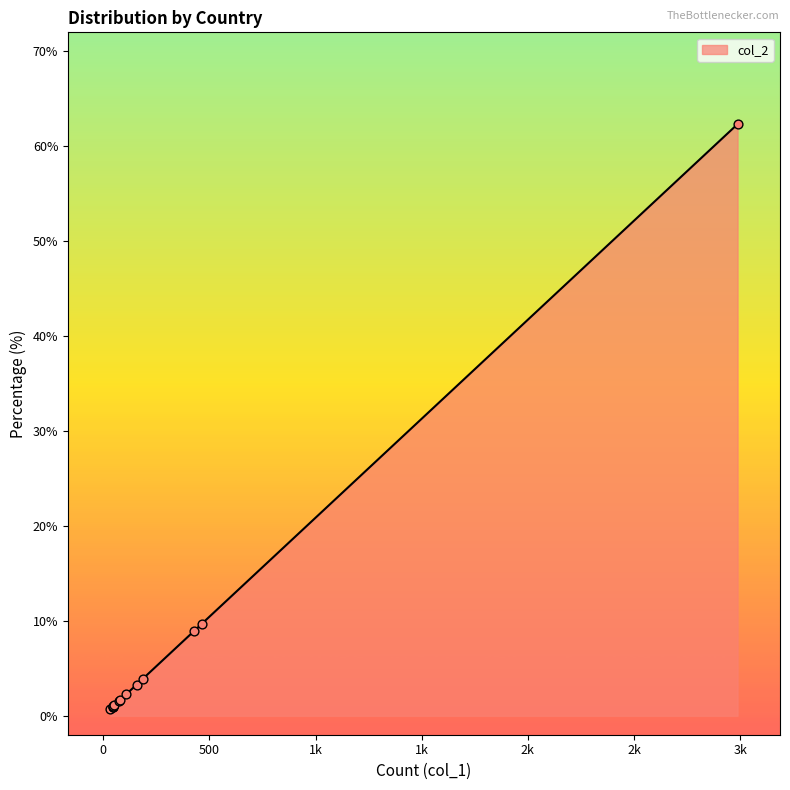

What is the ratio of the value at China to the value at Ukraine?

1.5